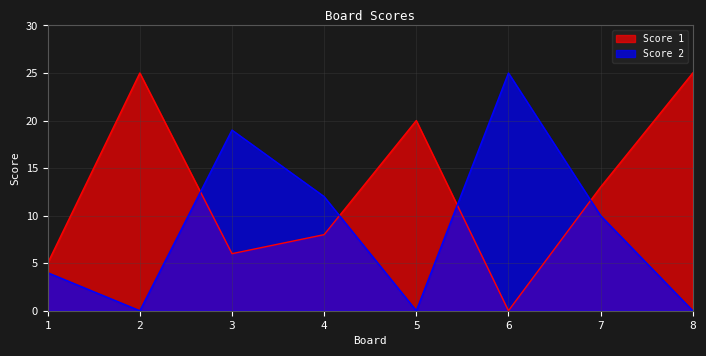

What is the value of the Score 2 point at the 1st from the left?

4